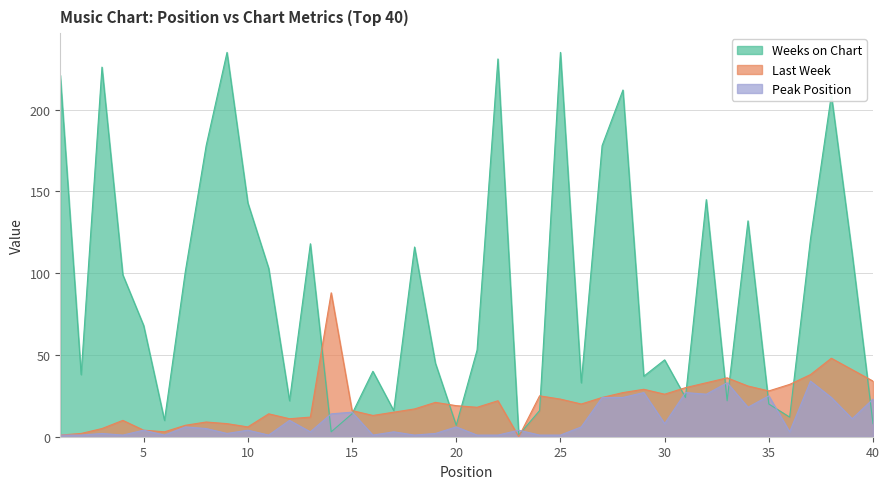

Reading left to right, what are all the values shown in this chart?

Last Week: 1=1	2=2	3=5	4=10	5=4	6=3	7=7	8=9	9=8	10=6	11=14	12=11	13=12	14=88	15=16	16=13	17=15	18=17	19=21	20=19	21=18	22=22	23=0	24=25	25=23	26=20	27=24	28=27	29=29	30=26	31=30	32=33	33=36	34=31	35=28	36=32	37=38	38=48	39=41	40=34
Peak Position: 1=1	2=1	3=2	4=1	5=4	6=1	7=6	8=5	9=2	10=4	11=1	12=10	13=3	14=14	15=15	16=1	17=3	18=1	19=2	20=6	21=1	22=1	23=4	24=1	25=1	26=6	27=24	28=24	29=27	30=8	31=27	32=26	33=33	34=18	35=25	36=3	37=34	38=24	39=11	40=23
Weeks on Chart: 1=221	2=38	3=226	4=99	5=68	6=10	7=101	8=178	9=235	10=143	11=103	12=22	13=118	14=3	15=14	16=40	17=16	18=116	19=45	20=7	21=53	22=231	23=1	24=16	25=235	26=33	27=178	28=212	29=37	30=47	31=24	32=145	33=22	34=132	35=20	36=12	37=121	38=209	39=112	40=8